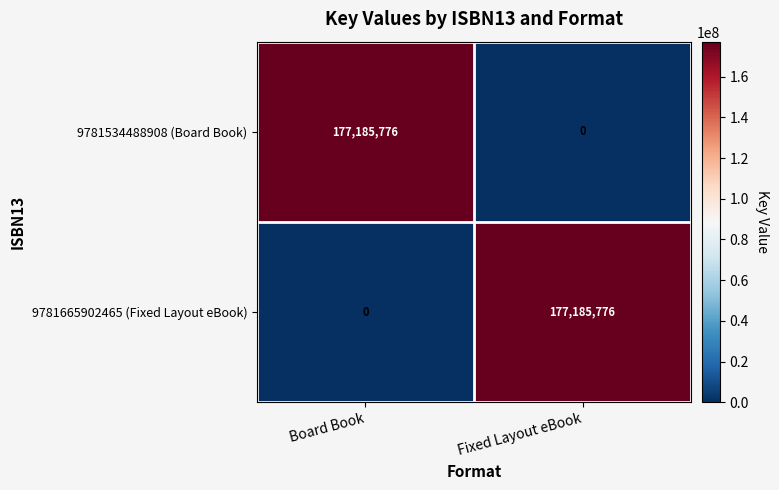

How many categories are shown in the chart?

2